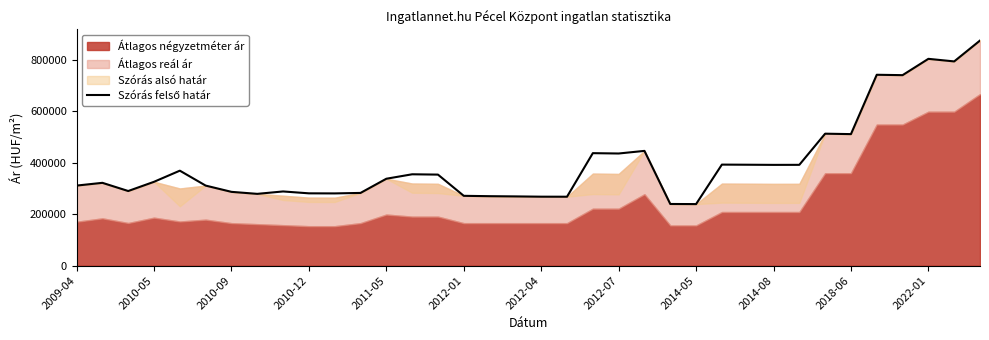

What is the change in value from 2011-05 to 17?

-99994